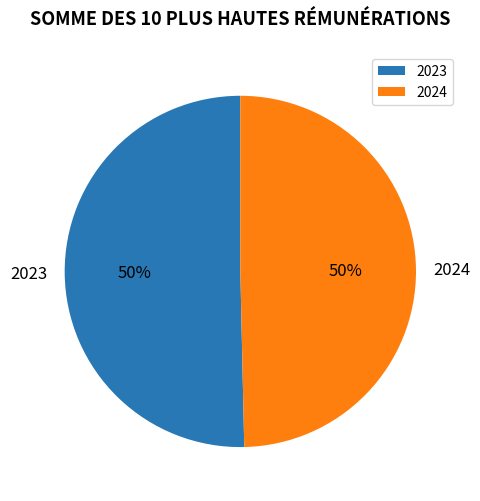

Combined, do 2023 and 2024 account for over 50%?

Yes